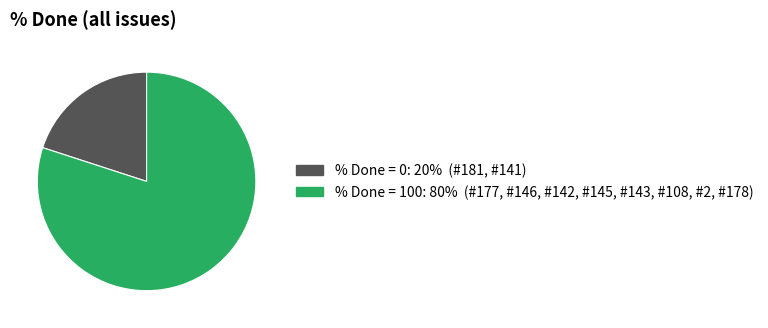

Does any single category account for the majority?

Yes